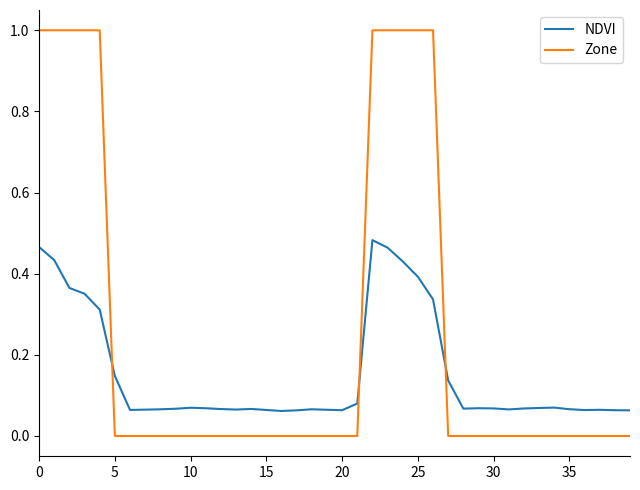

Rank the series by their maximum value, from highest to lowest.

Zone, NDVI